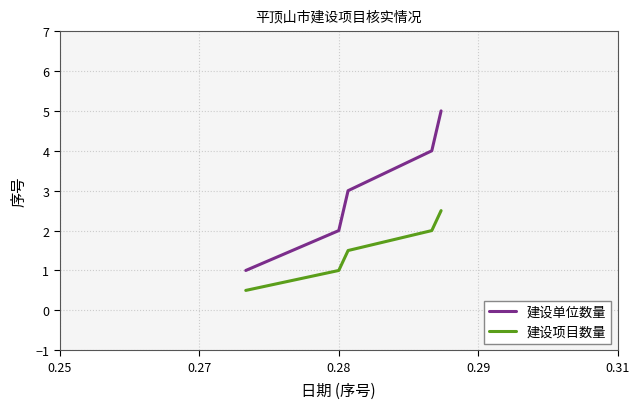

What is the difference between the maximum and second lowest values in the 建设项目数量 series?

1.5